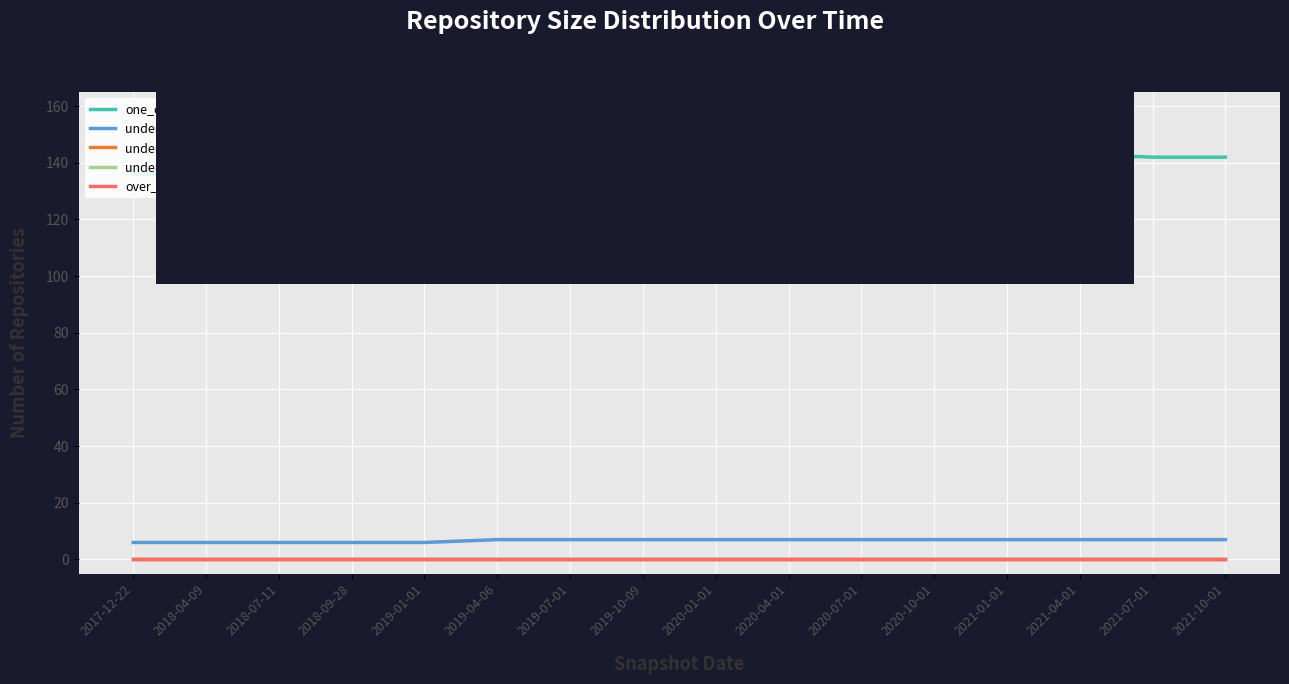

Does the chart have visible grid lines?

Yes